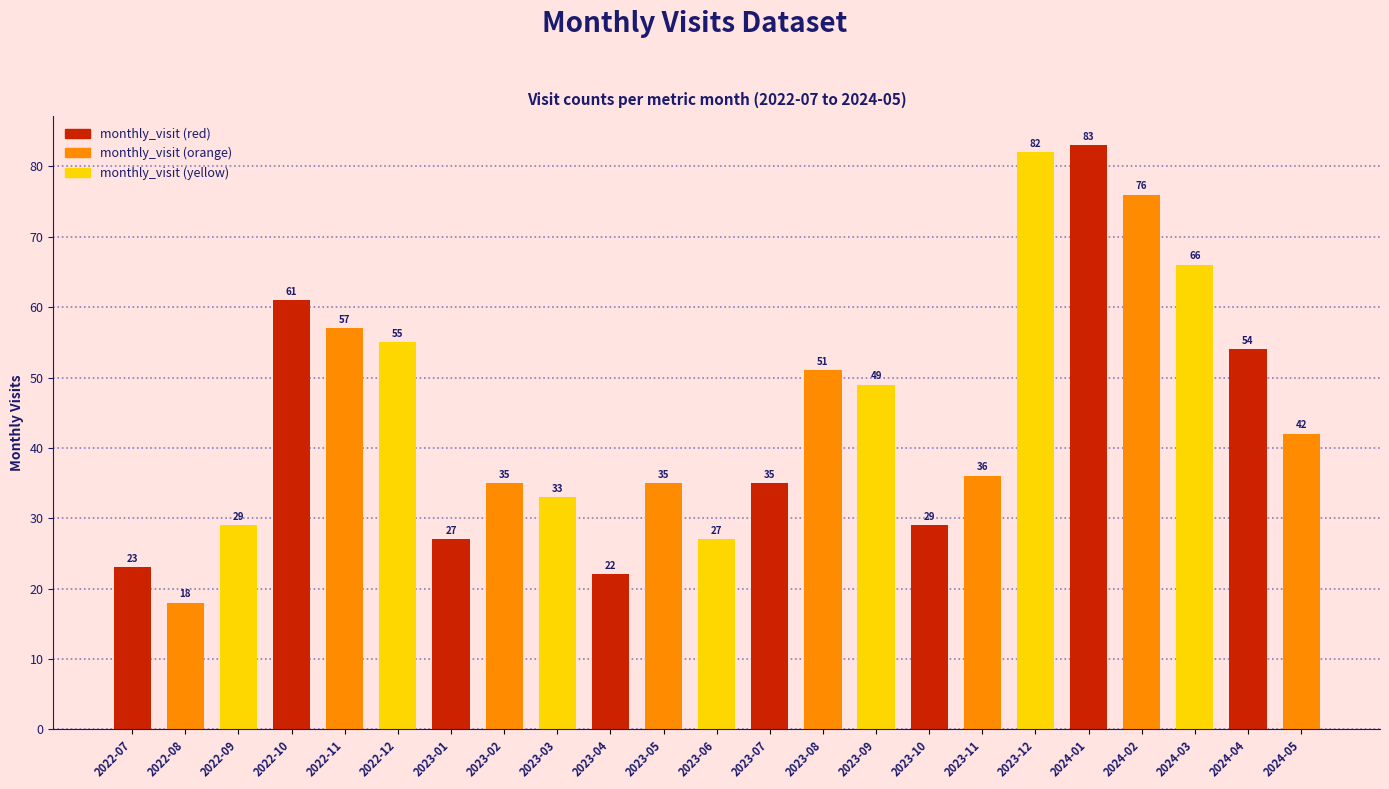

Between 2023-04 and 2022-09, which is larger?

2022-09